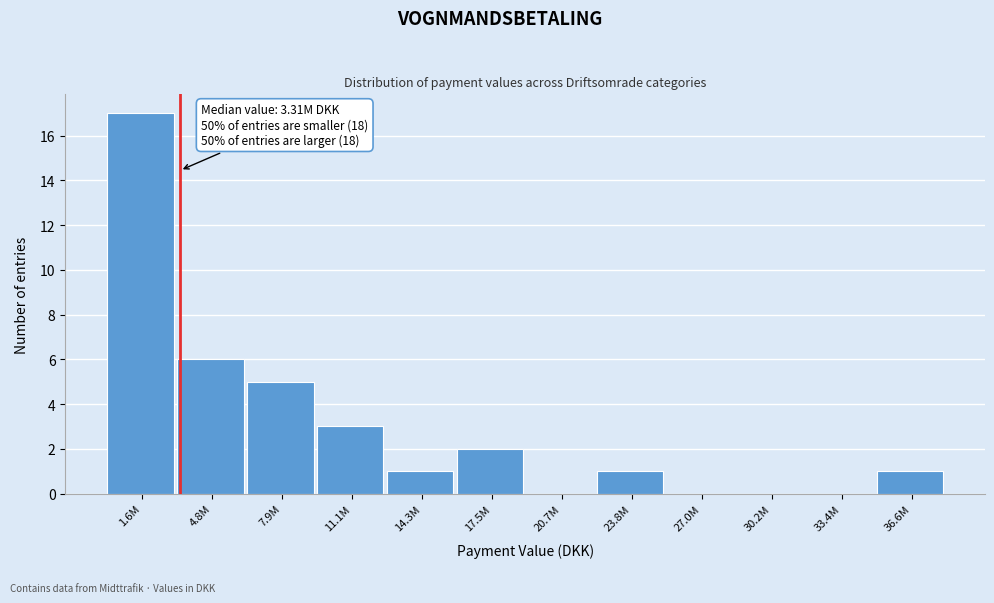

Reading left to right, what are all the values shown in this chart?

1.6M=17	4.8M=6	7.9M=5	11.1M=3	14.3M=1	17.5M=2	20.7M=0	23.8M=1	27.0M=0	30.2M=0	33.4M=0	36.6M=1